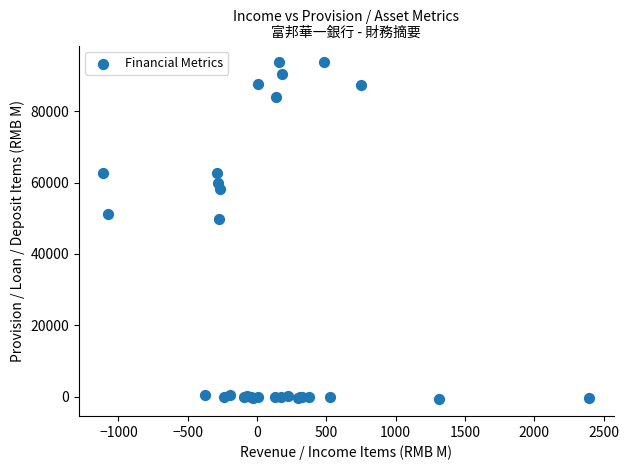

What Y value in the scatter plot is closest to 46502?

49788.2